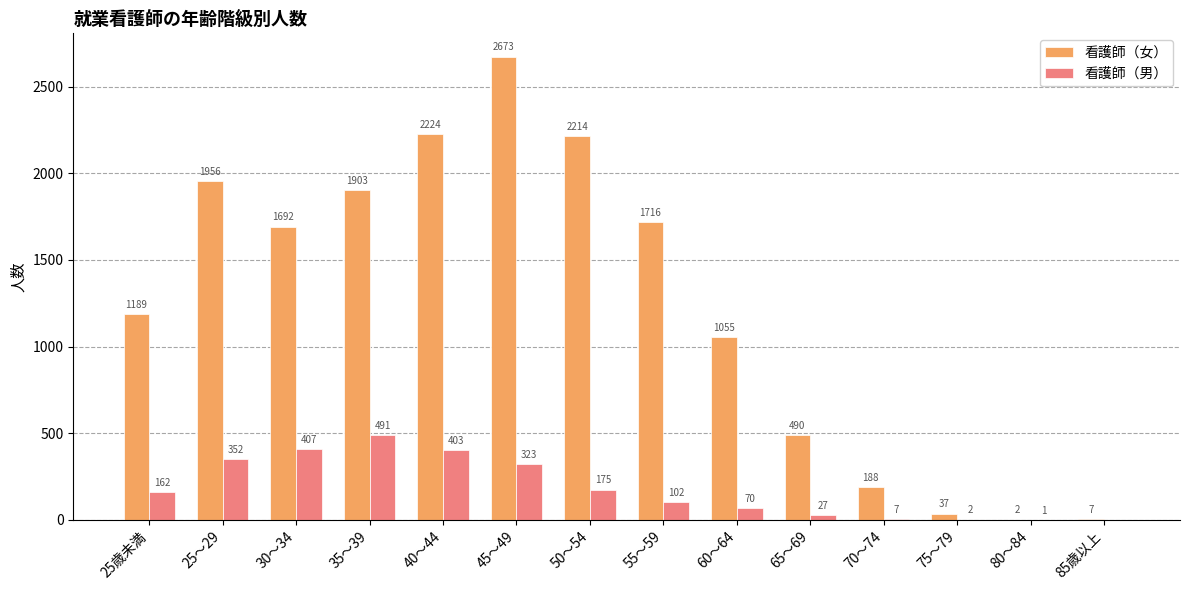

The 看護師（男） series shows -201 at 85歳以上. True or false?

False